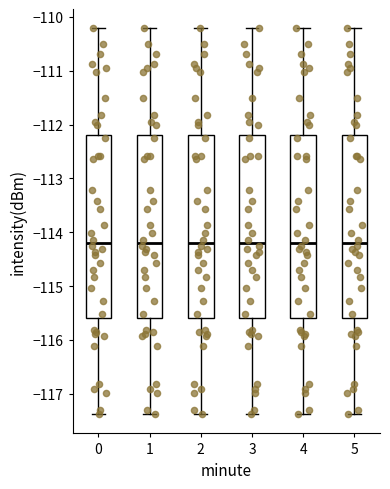

Reading left to right, read every box against the y-axis: the position of its median line, the range the box covers, and the ends of its whiskers. The values are not printed on the chart, so give them approximately, as read against the axis.

0: median -114.2, box -115.6 to -112.2, whiskers -117.4 to -110.2
1: median -114.2, box -115.6 to -112.2, whiskers -117.4 to -110.2
2: median -114.2, box -115.6 to -112.2, whiskers -117.4 to -110.2
3: median -114.2, box -115.6 to -112.2, whiskers -117.4 to -110.2
4: median -114.2, box -115.6 to -112.2, whiskers -117.4 to -110.2
5: median -114.2, box -115.6 to -112.2, whiskers -117.4 to -110.2